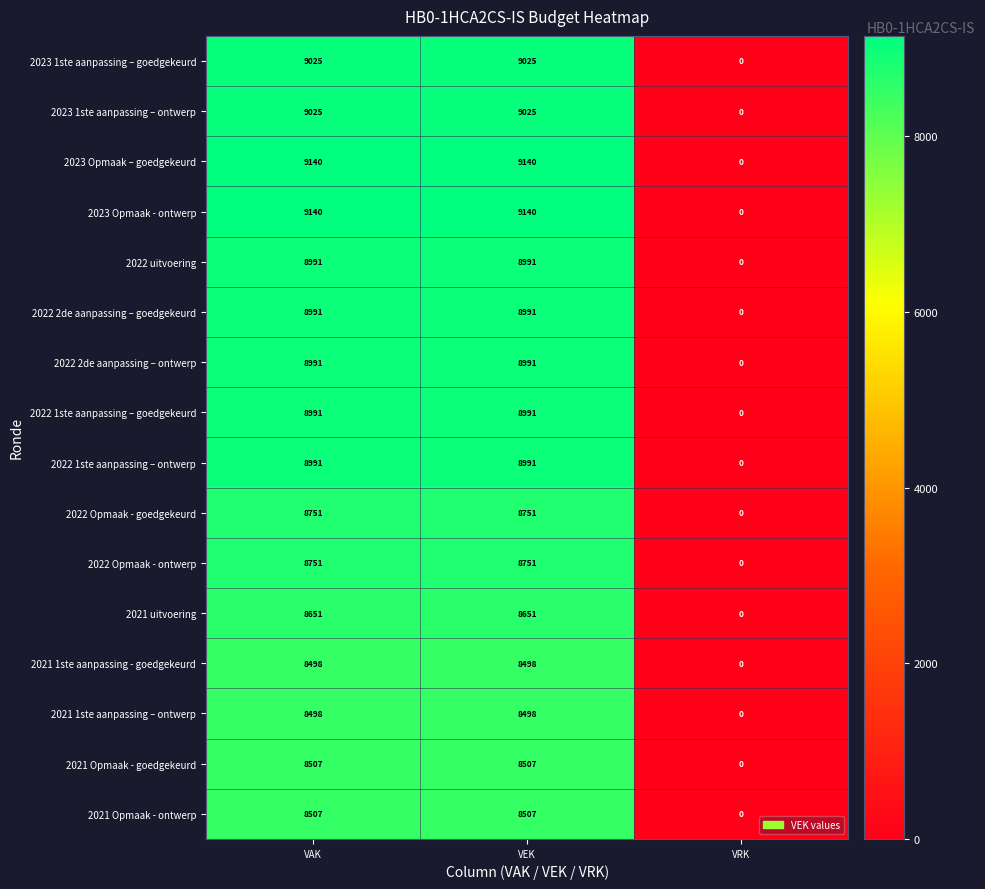

Count the 2022 2de aanpassing – goedgekeurd values in the range 0 to 8991.

3